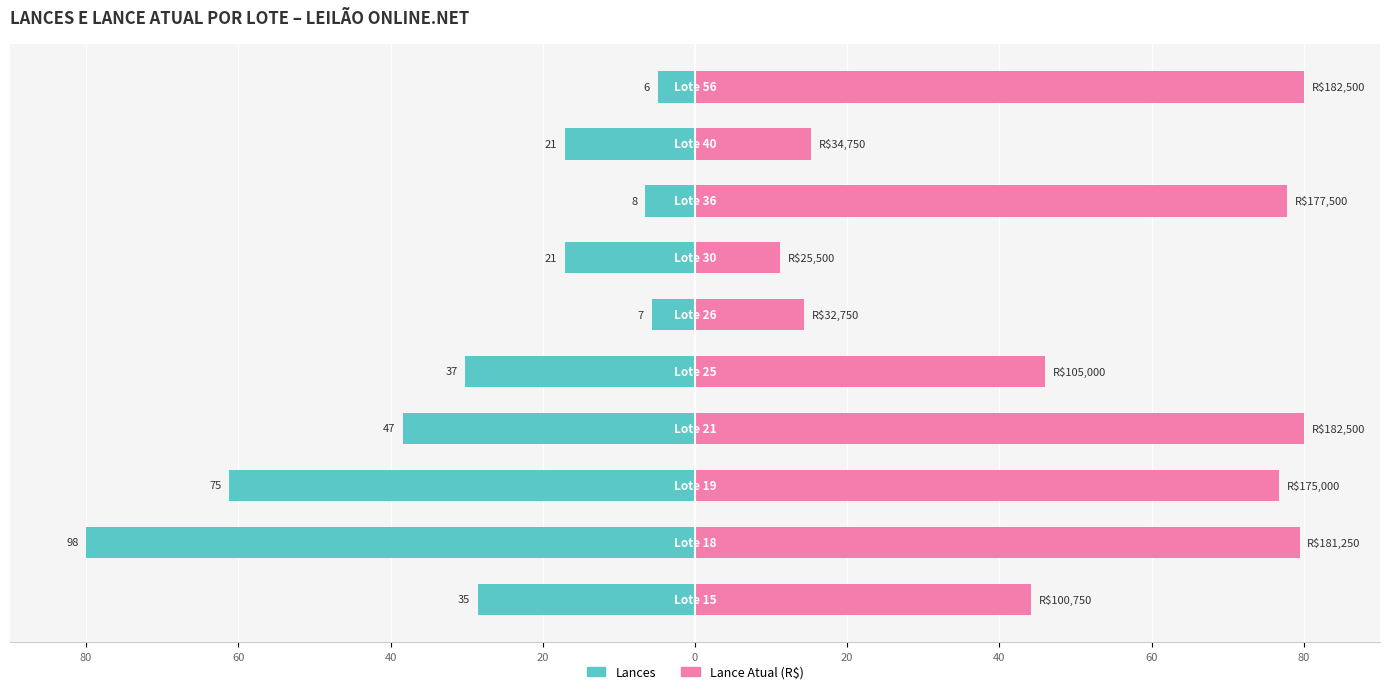

At how many categories does at least one series exceed -59?

10